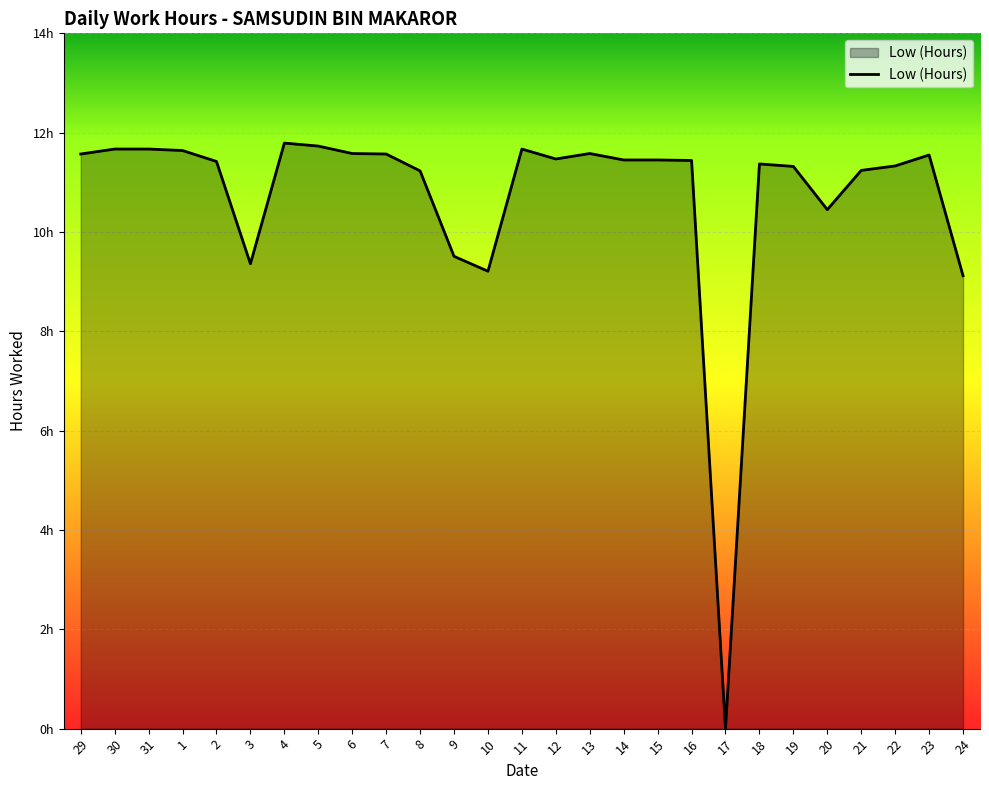

The value at 8 is 11.2. True or false?

True